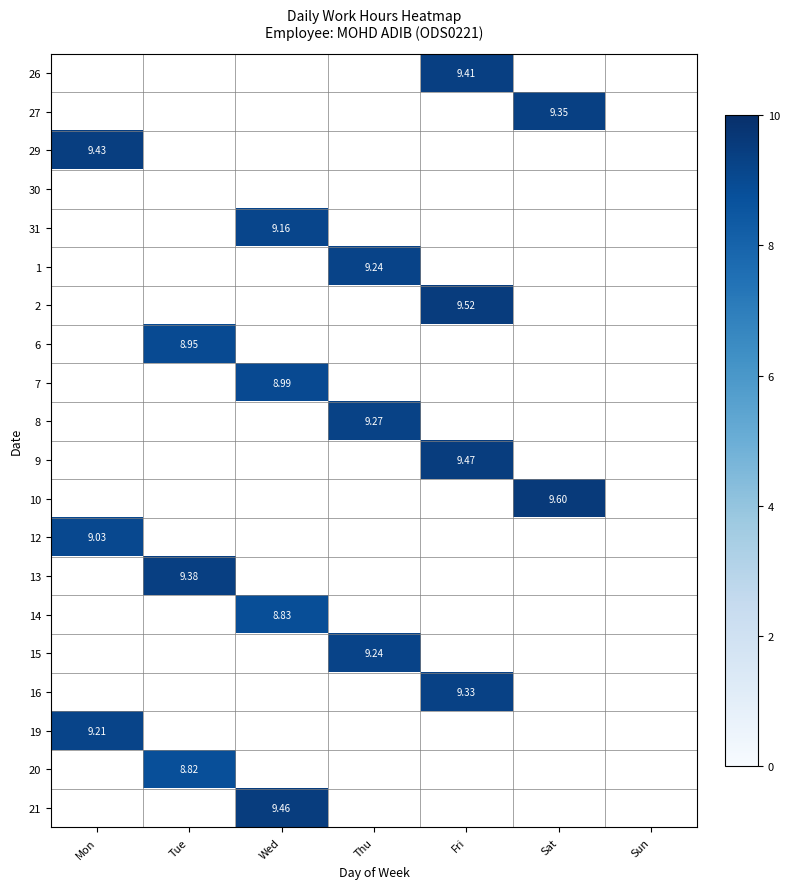

The 31 series shows 0.0 at Mon. True or false?

True